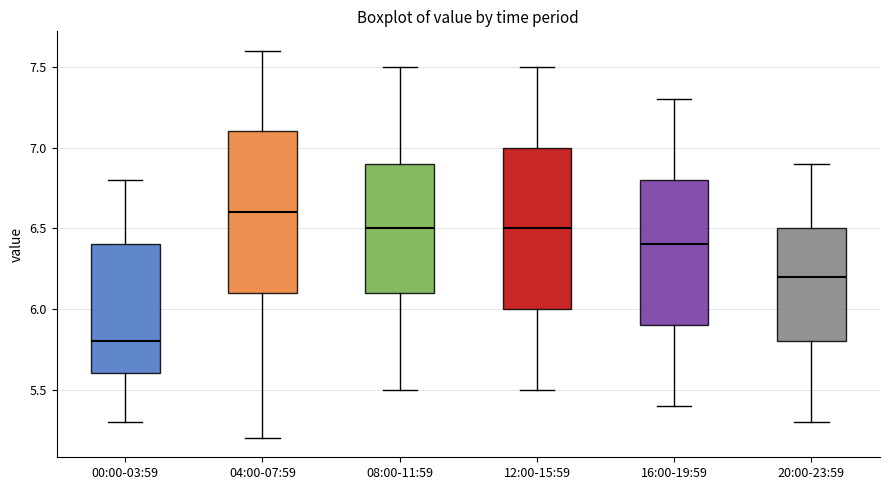

Which box has the highest median line?

04:00-07:59